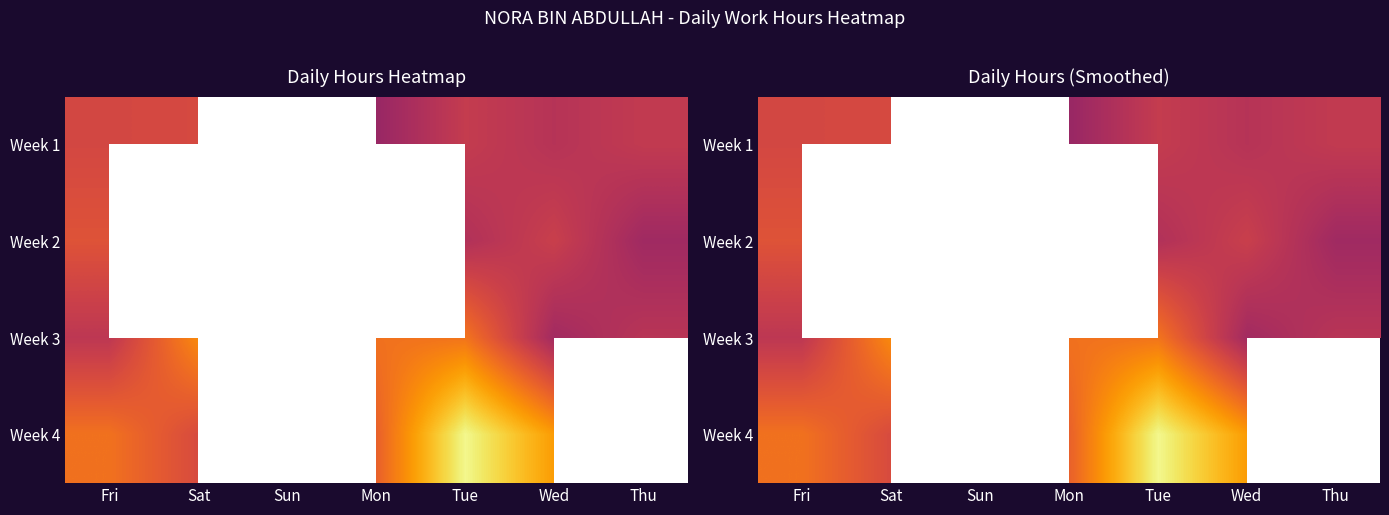

What value does the Week 2 series have at Wed?

9.9